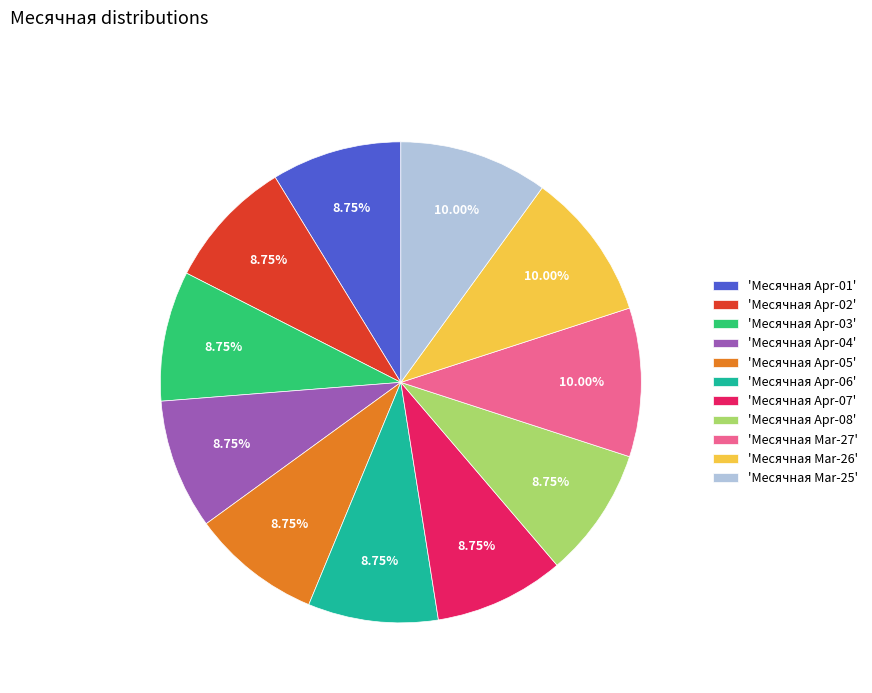

What is the ratio of the value at 'Месячная Mar-25' to the value at 'Месячная Apr-05'?

1.1